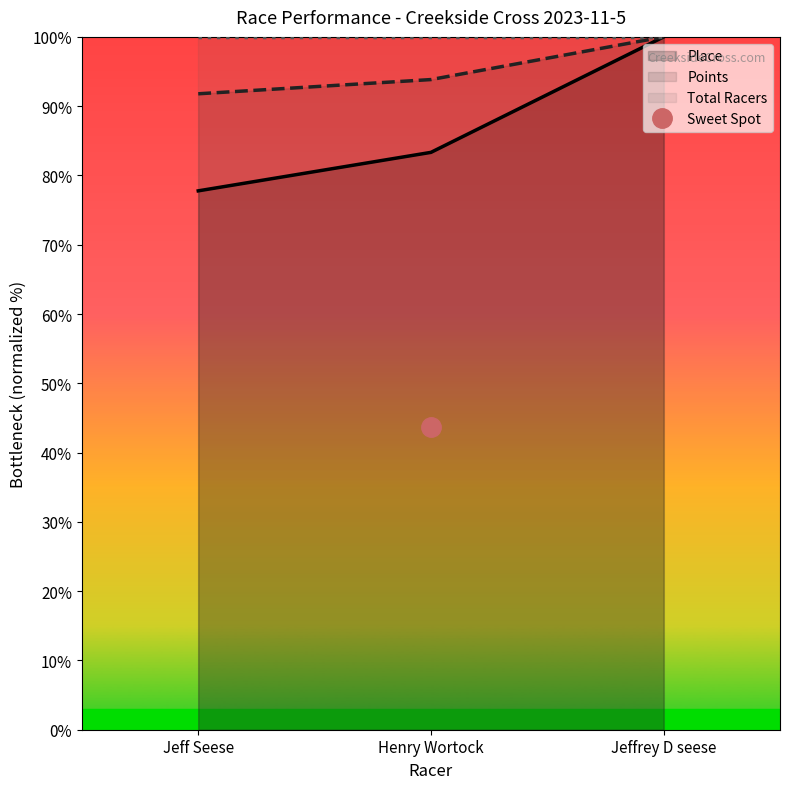

What is the spread (max minus min) of values at Jeff Seese?

14.0